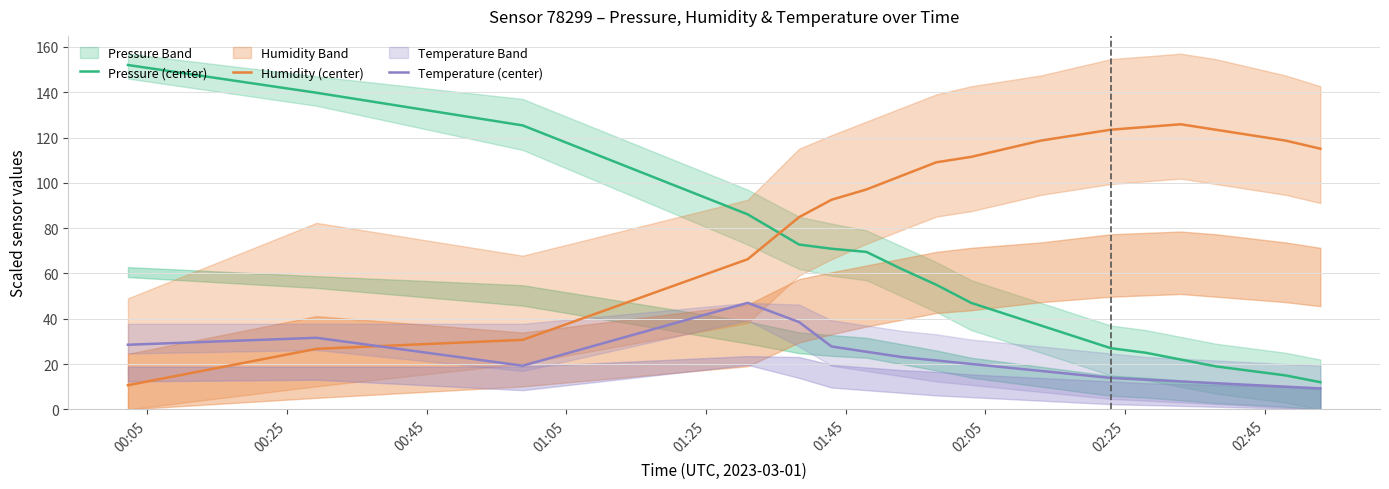

Reading right to left, list all the values displayed in this chart.

Pressure (center): 12.0	15.0	17.0	19.0	22.0	25.0	27.0	32.0	37.0	42.0	47.0	55.0	62.0	69.5	70.9	72.8	86.1	125.3	139.8	152.0
Humidity (center): 115.1	118.6	121.0	123.4	125.8	124.6	123.4	121.0	118.6	115.1	111.5	109.1	103.1	97.1	92.5	84.9	66.3	30.7	26.7	10.7
Temperature (center): 9.3	10.0	10.8	11.6	12.3	13.1	13.9	15.4	17.0	18.5	20.0	21.6	23.1	25.4	27.8	38.5	47.0	19.3	31.6	28.5